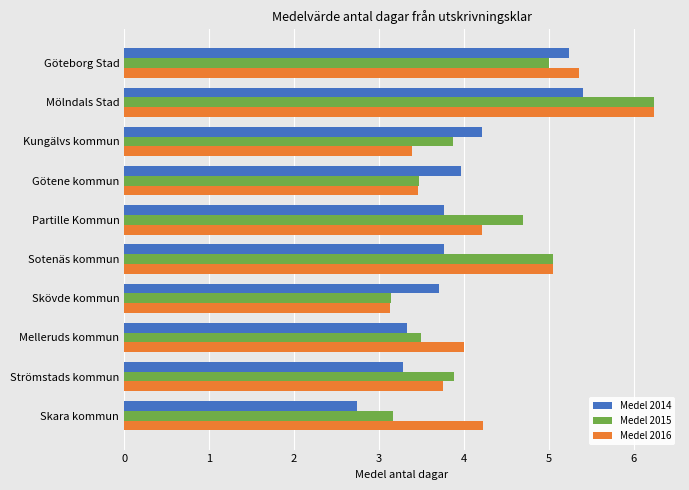

Which category has the highest value in the Medel 2015 series?

Mölndals Stad